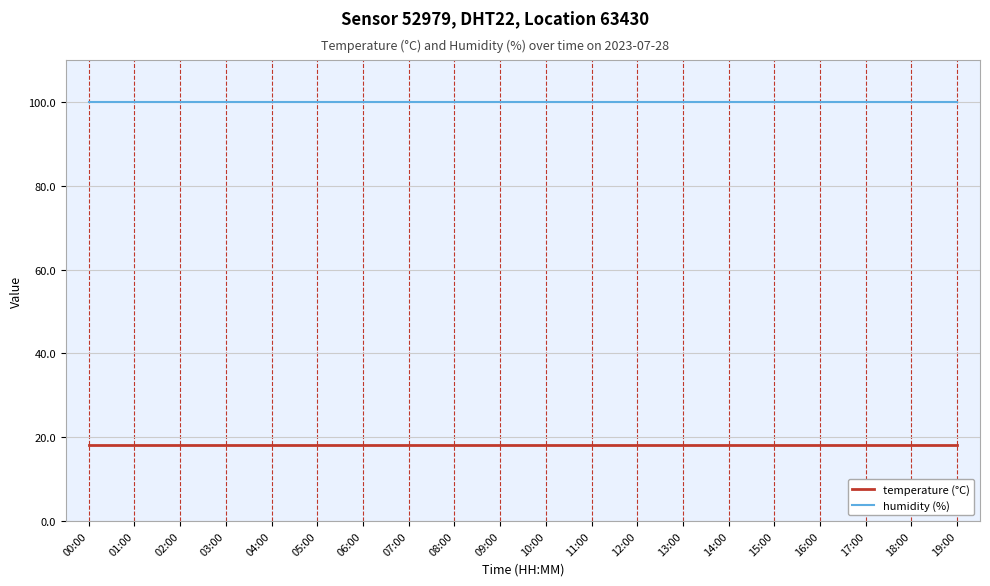

What is the spread (max minus min) of values at 14:00?

81.8